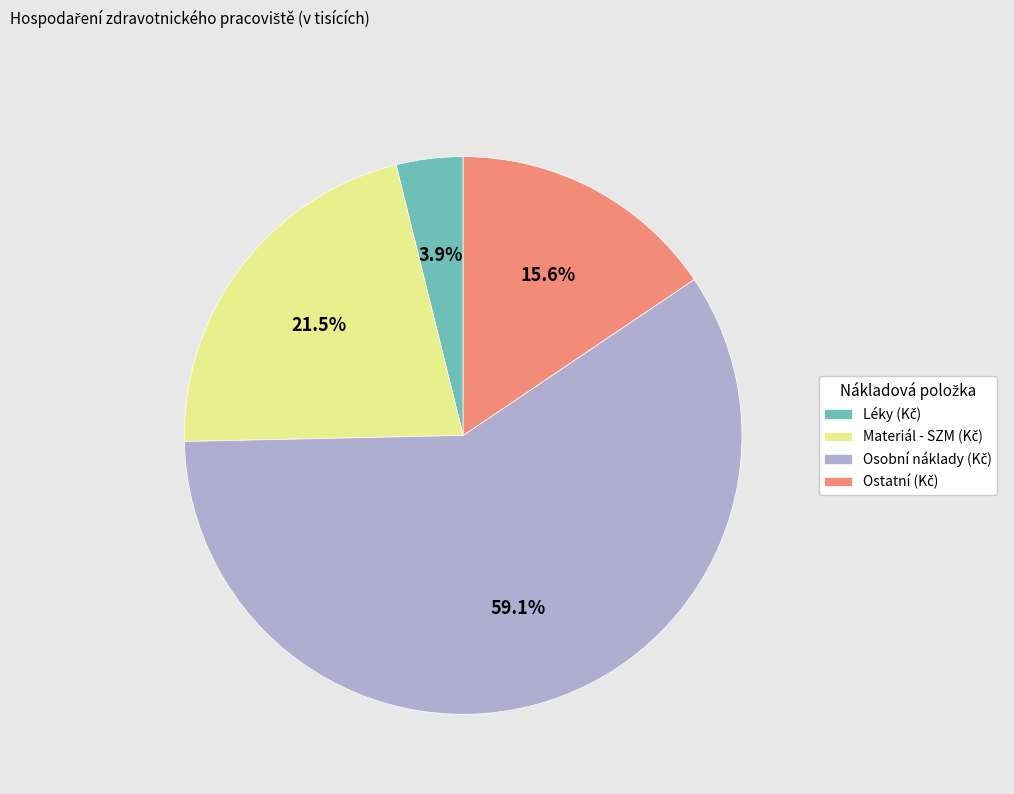

Does any single category account for the majority?

Yes